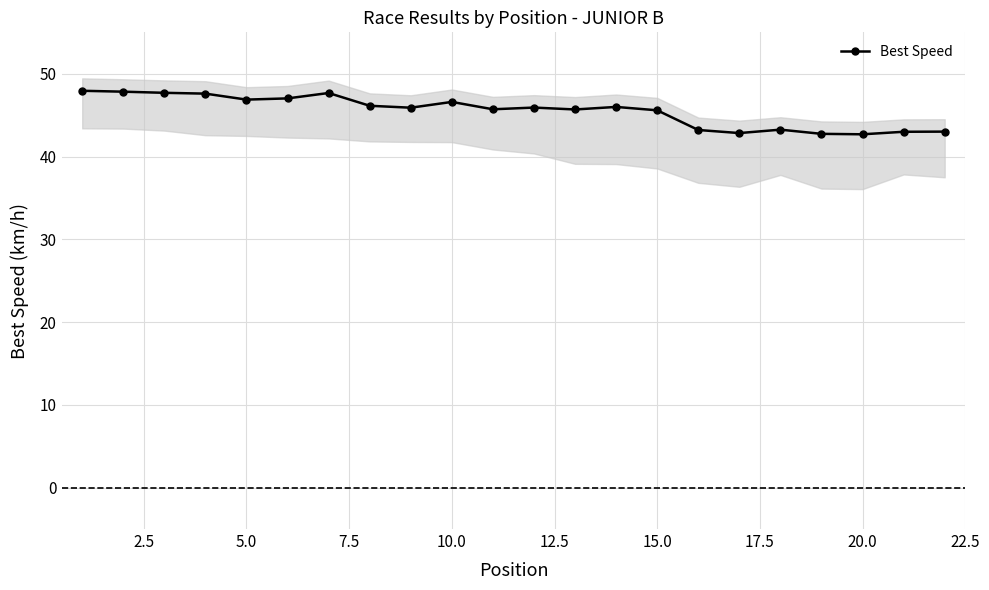

How many points are lower than both their immediate neighbors (excluding endpoints)?

6